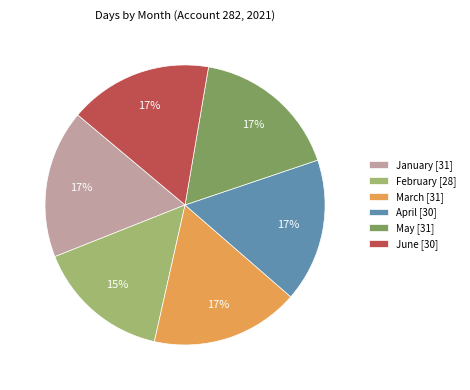

Is it true that March is 17% of the pie?

True